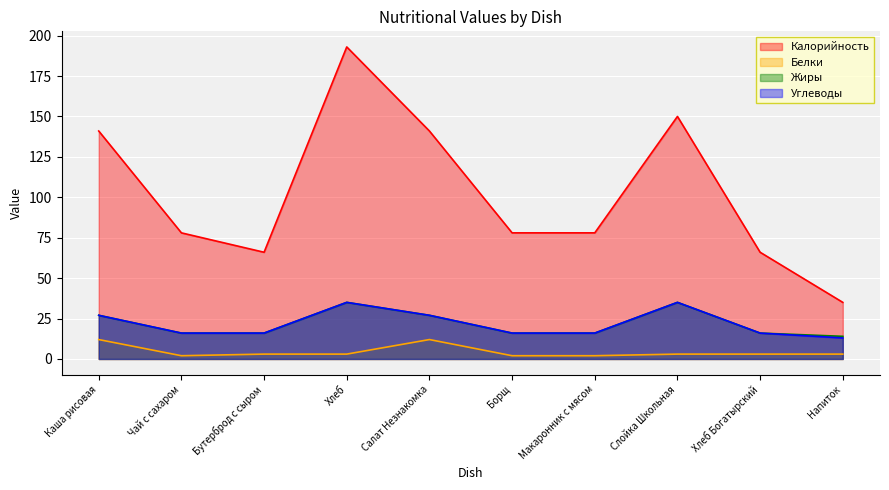

Which series has the largest total across all categories?

Калорийность